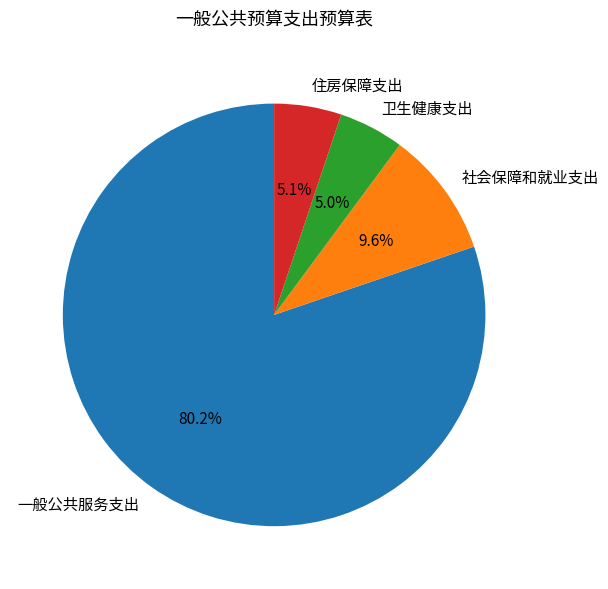

How many slices are in this pie chart?

4